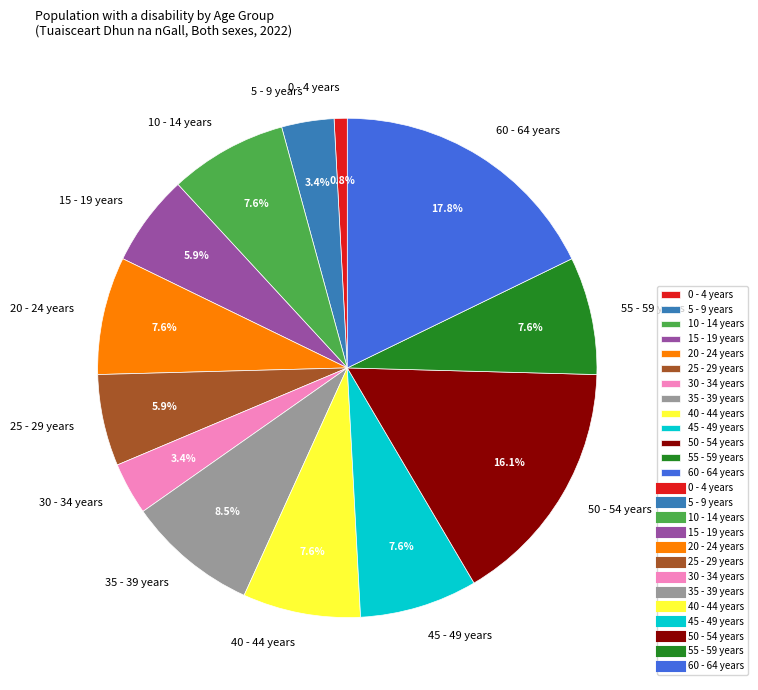

How many segments does this pie chart have?

13